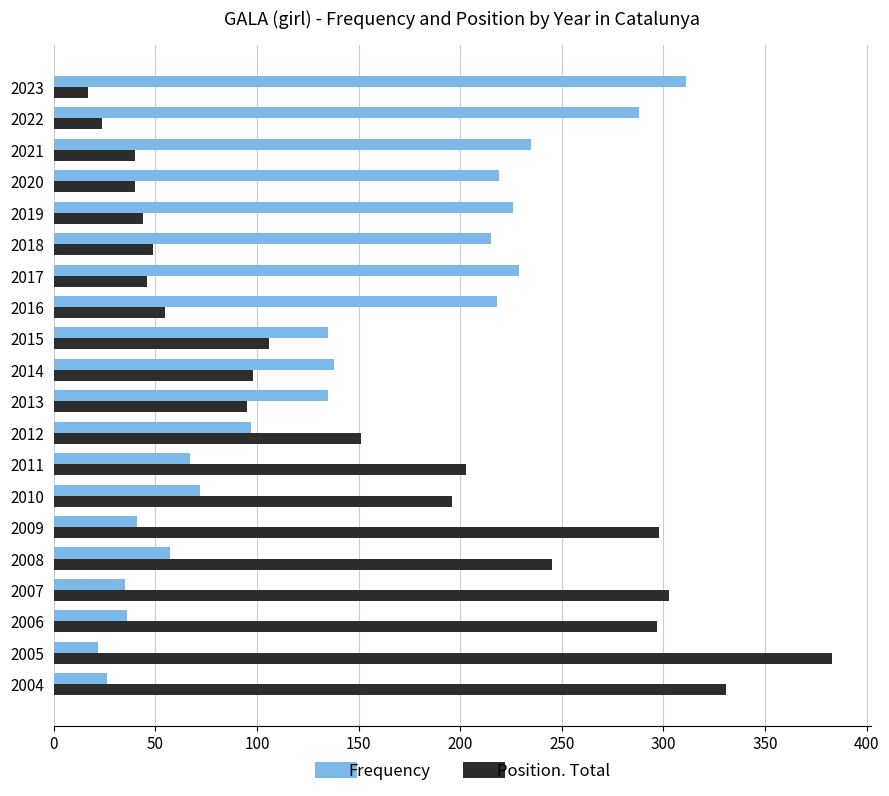

Rank the series by their maximum value, from lowest to highest.

Frequency, Position. Total